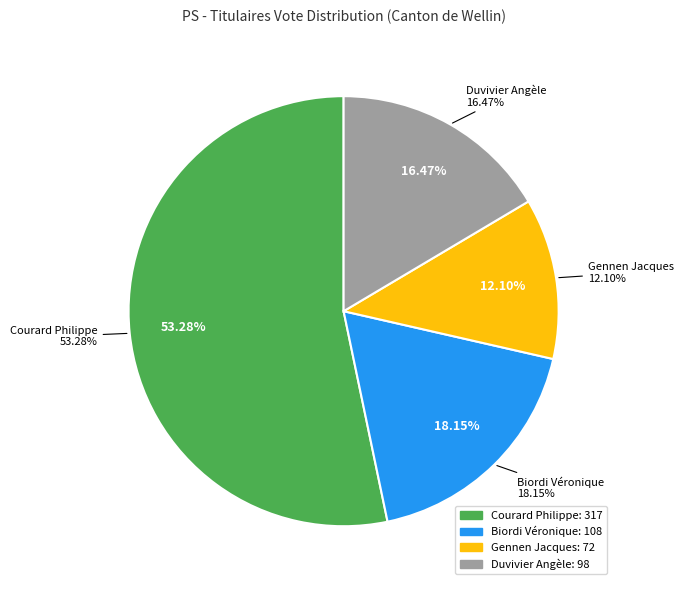

True or false: Biordi Véronique accounts for 11% of the total.

False